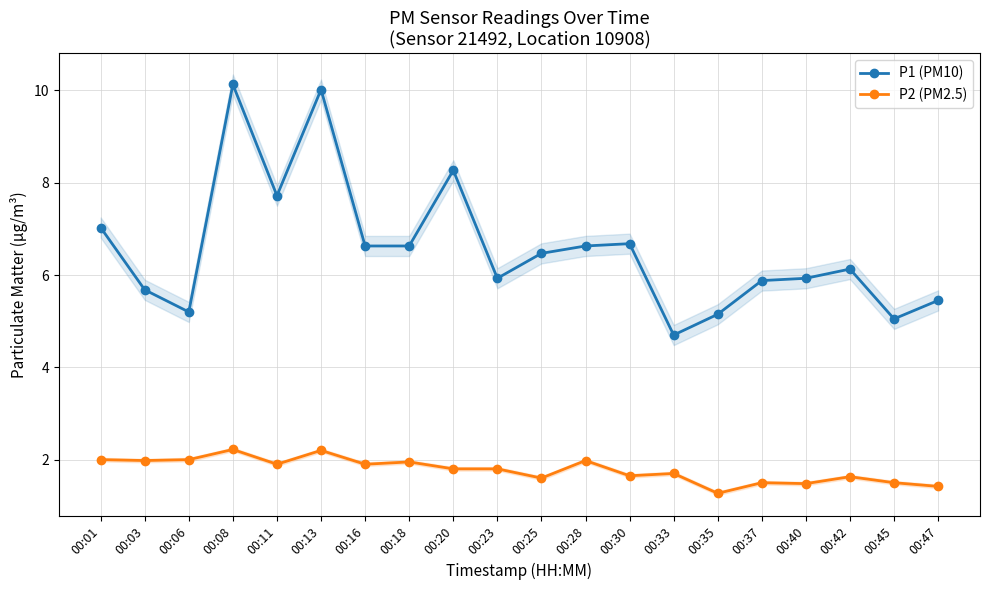

What is the value of the P2 (PM2.5) point at the 20th from the left?

1.4